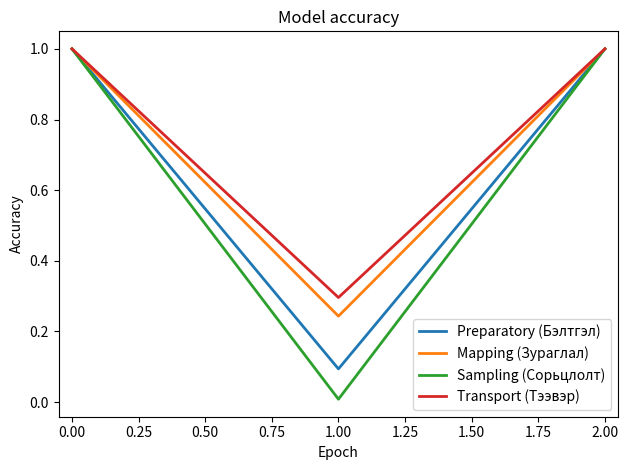

How many lines are shown in the chart?

4